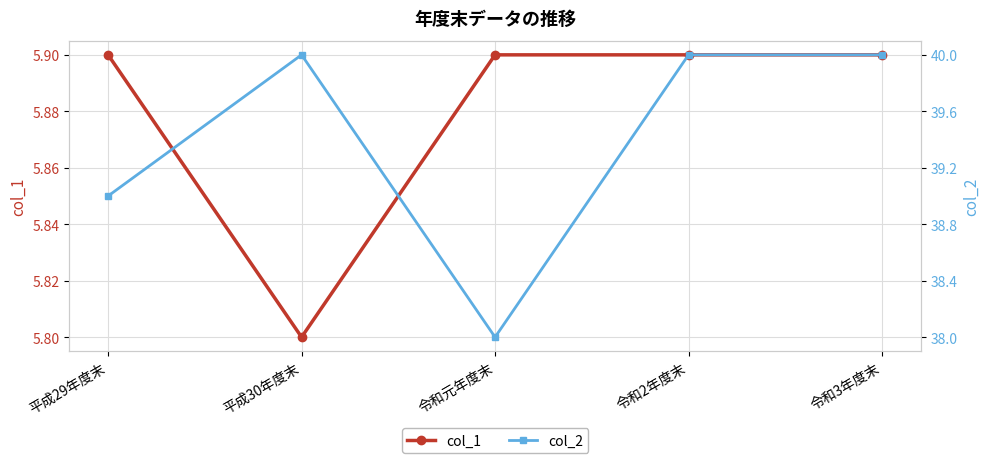

What are all the series names shown in the legend?

col_1, col_2